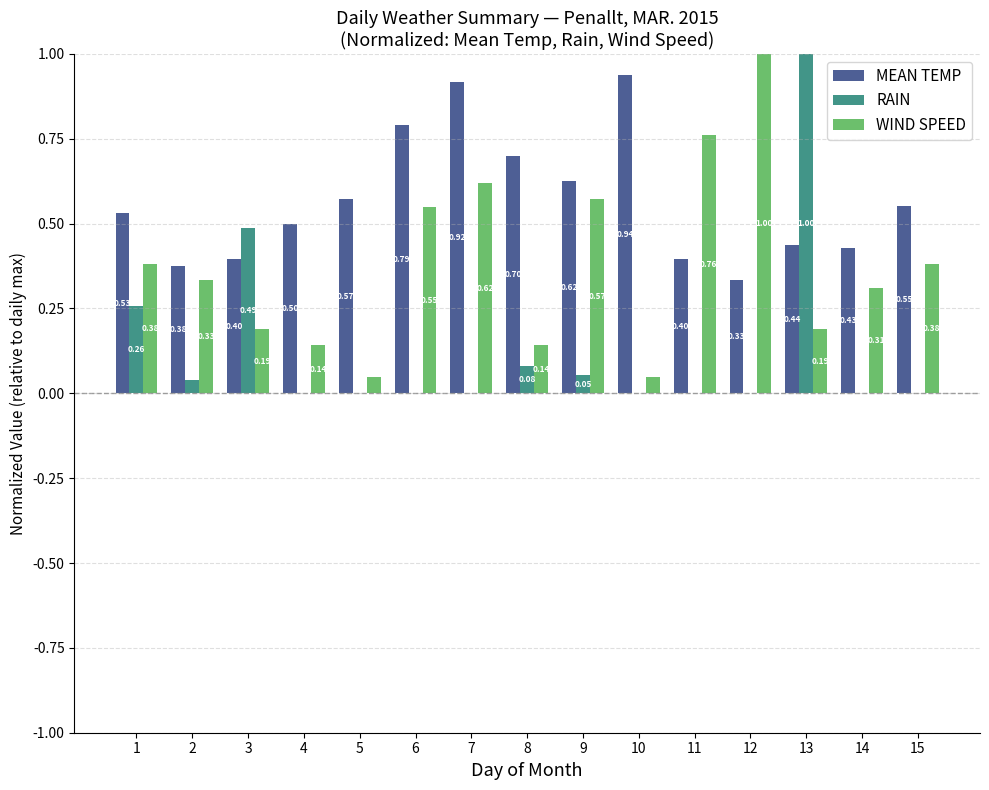

What is the sum of the RAIN values at 13 and 6?

1.0